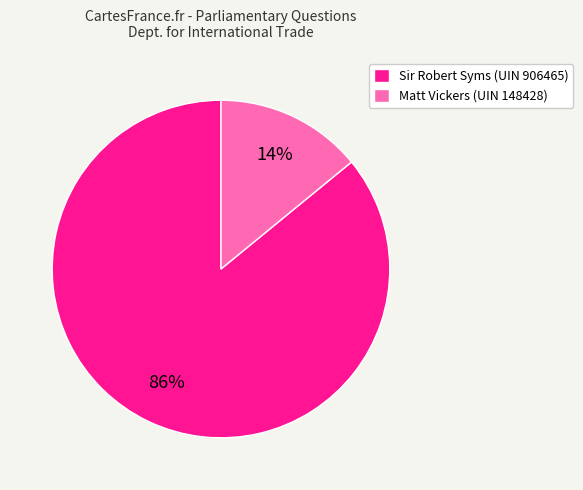

Which slice represents more than half of the pie?

Sir Robert Syms (UIN 906465)